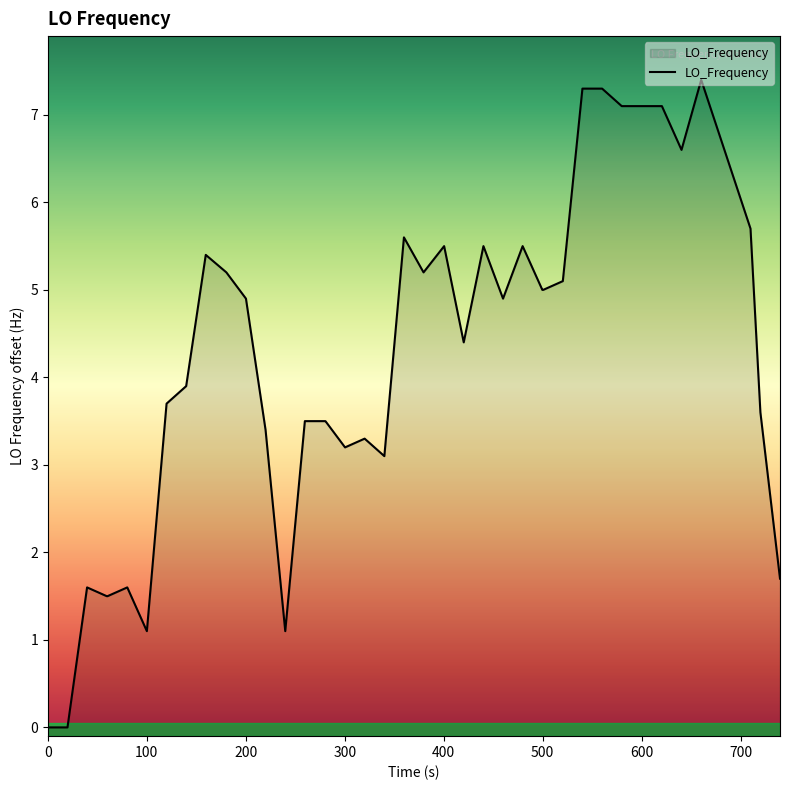

How many interior local valleys (lower than both neighbors) does the data have?

8